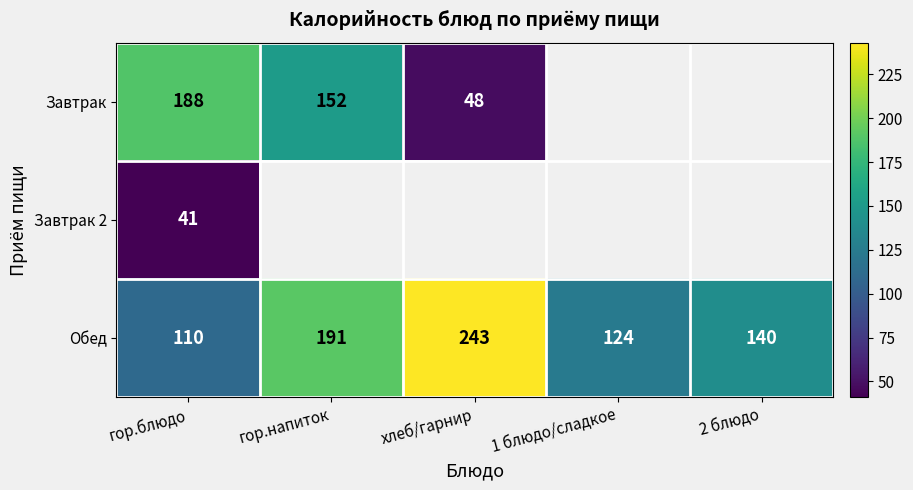

True or false: Обед has a value of 243 at хлеб/гарнир.

True